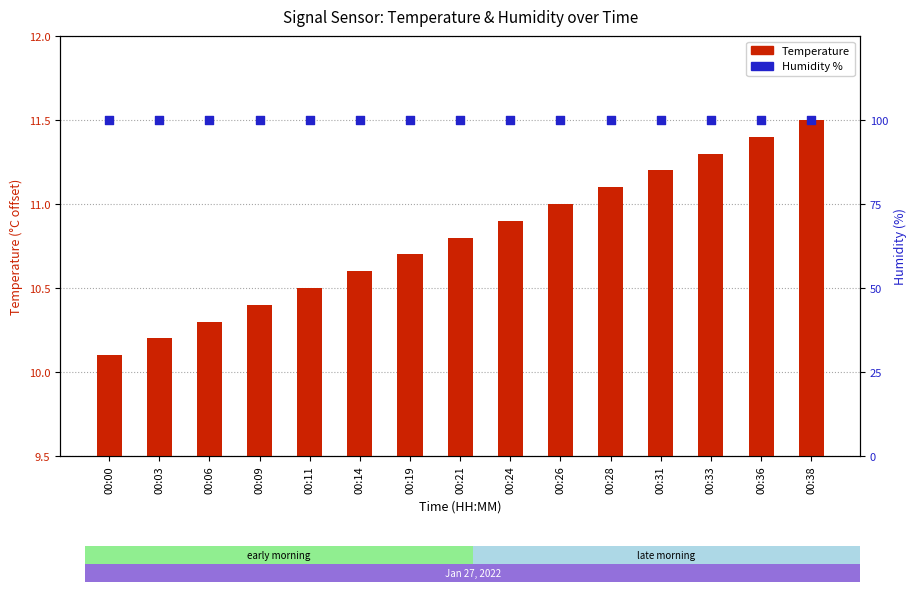

Which series has the largest Y range (max minus min)?

Temperature (offset)